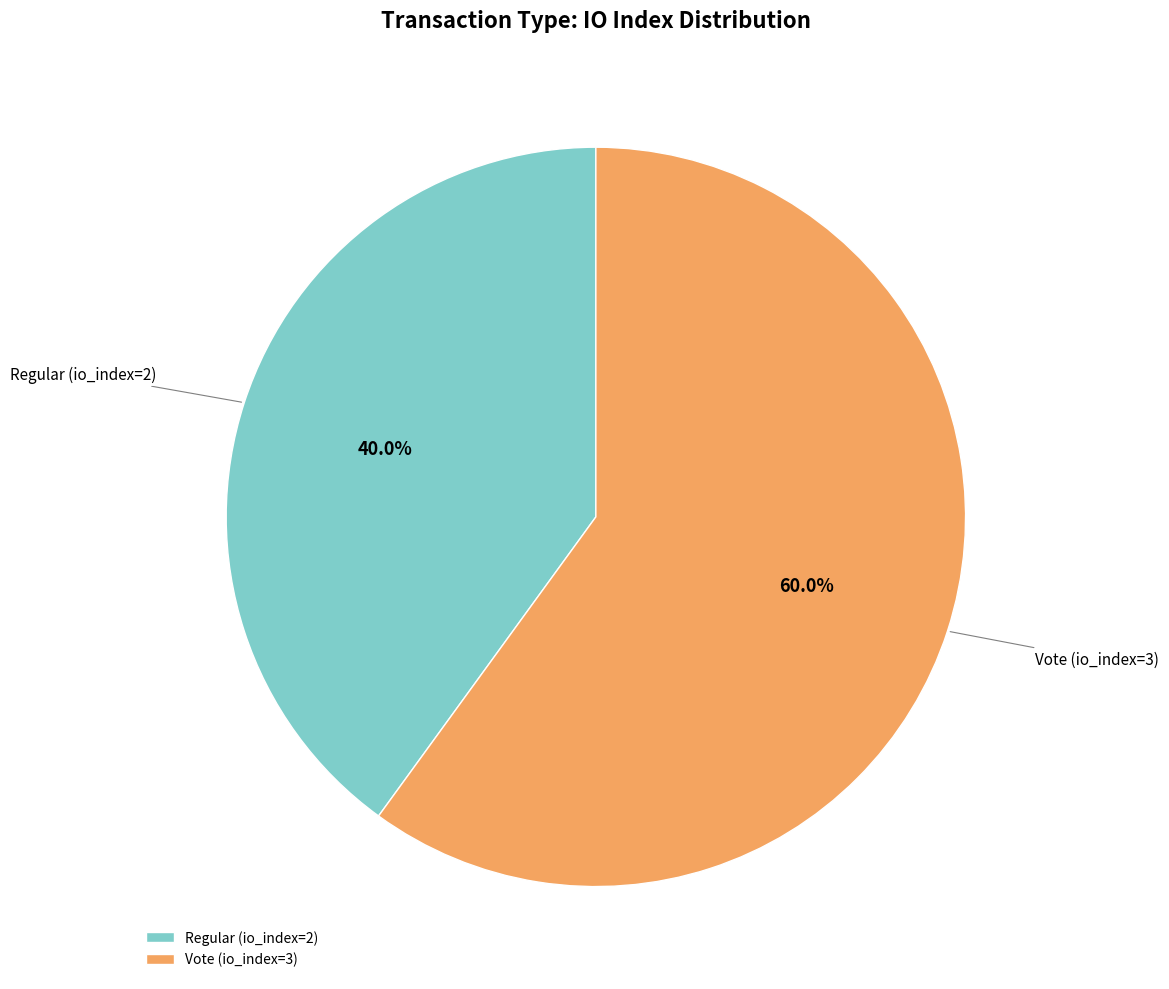

How many segments does this pie chart have?

2